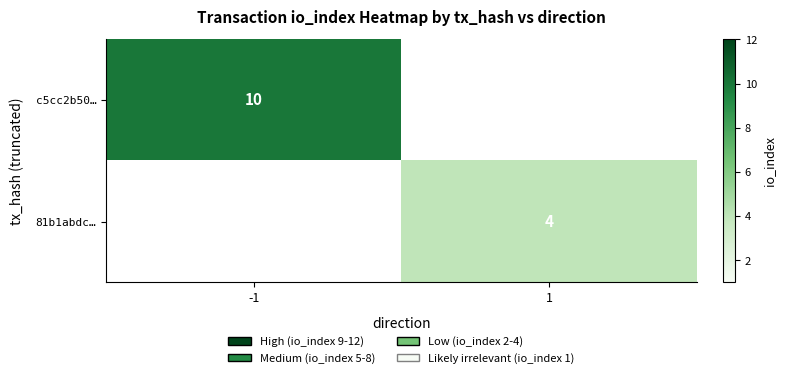

Is it true that c5cc2b50… equals 10 at -1?

True